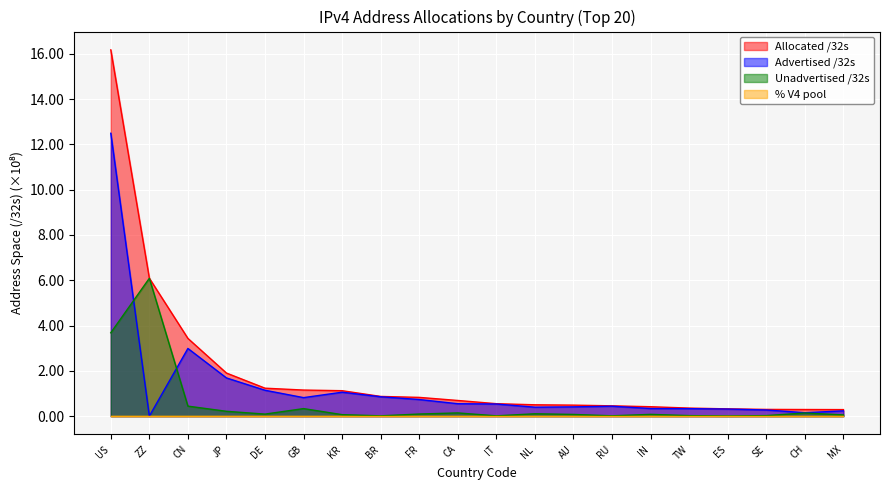

Reading right to left, what are all the values shown in this chart?

Allocated /32s: 0.3	0.3	0.3	0.3	0.4	0.4	0.5	0.5	0.5	0.6	0.7	0.8	0.9	1.1	1.2	1.2	1.9	3.4	6.1	16.2
Advertised /32s: 0.2	0.2	0.3	0.3	0.3	0.3	0.4	0.4	0.4	0.5	0.5	0.7	0.9	1.1	0.8	1.1	1.7	3.0	0.0	12.5
Unadvertised /32s: 0.1	0.1	0.0	0.0	0.0	0.1	0.0	0.1	0.1	0.0	0.1	0.1	0.0	0.1	0.3	0.1	0.2	0.4	6.1	3.7
% V4 pool: 0.0	0.0	0.0	0.0	0.0	0.0	0.0	0.0	0.0	0.0	0.0	0.0	0.0	0.0	0.0	0.0	0.0	0.0	0.0	0.0